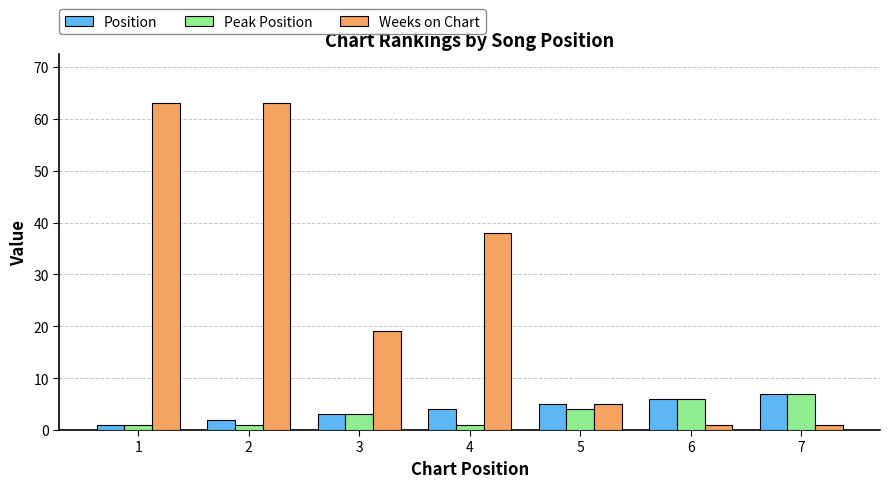

How many values in the Position series are below 4?

3